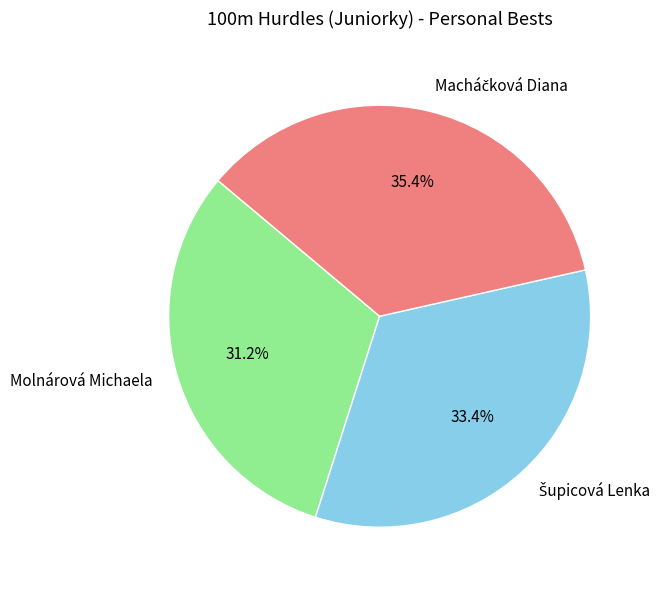

What is the smallest slice in the pie chart?

Molnárová Michaela